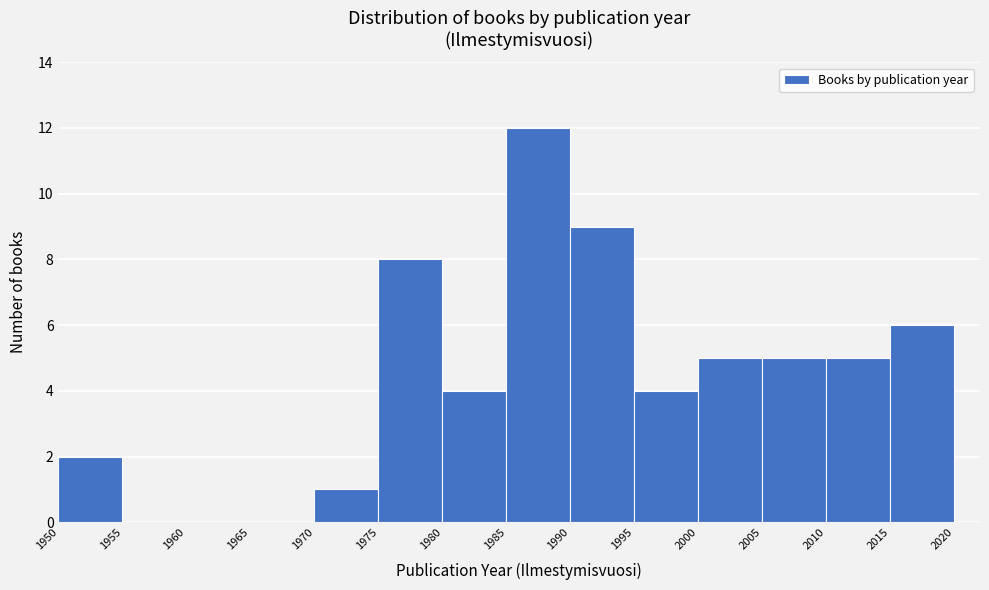

Which range on the x-axis has the tallest bar?

1985 to 1990